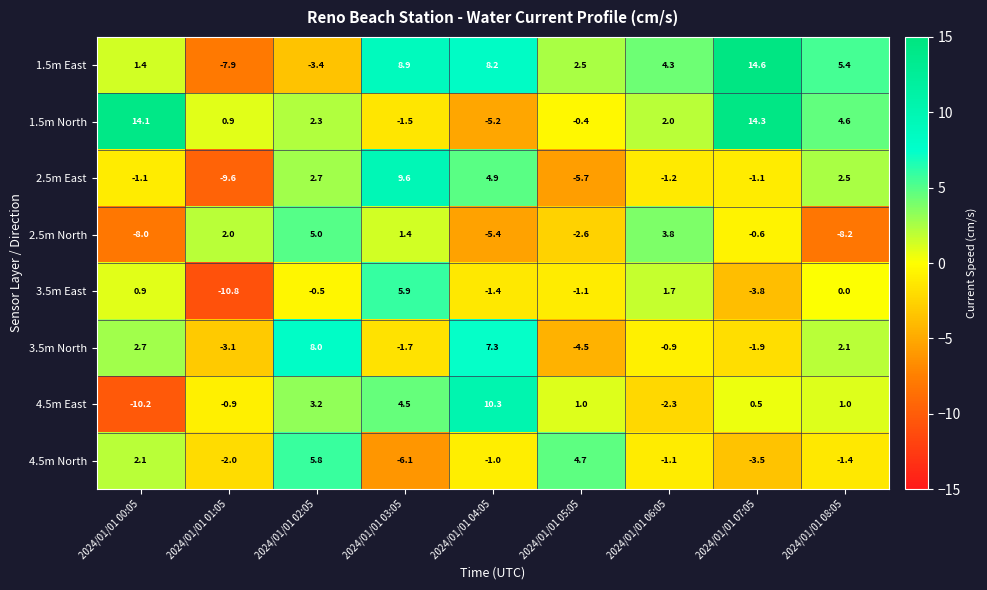

At 2024/01/01 05:05, list the series in order from smallest to largest.

2.5m East, 3.5m North, 2.5m North, 3.5m East, 1.5m North, 4.5m East, 1.5m East, 4.5m North